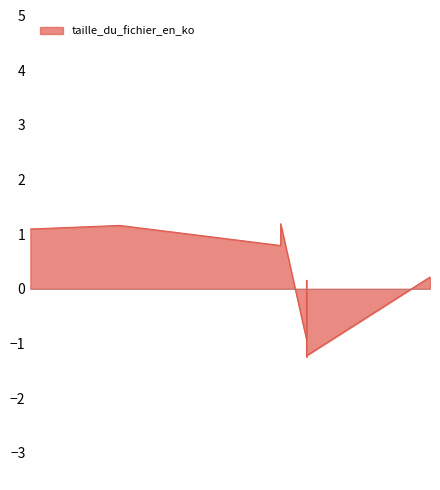

True or false: the data shows 0.2 at 2020-11-13.

True